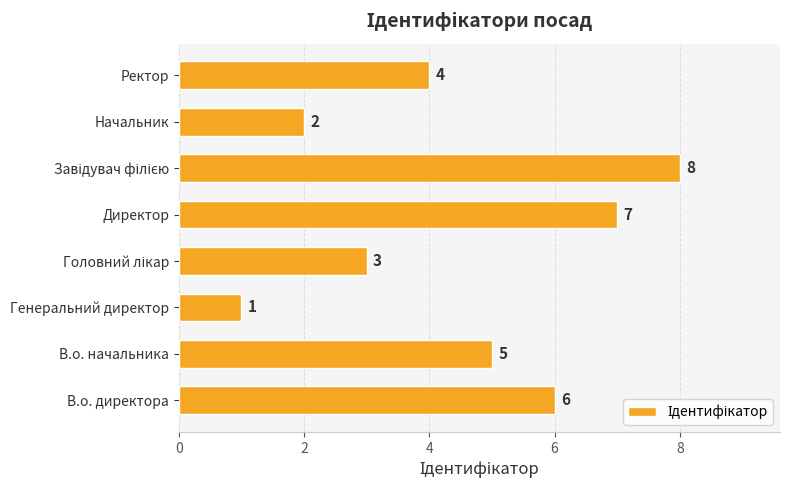

Where is the data nearest to the value 4?

Ректор